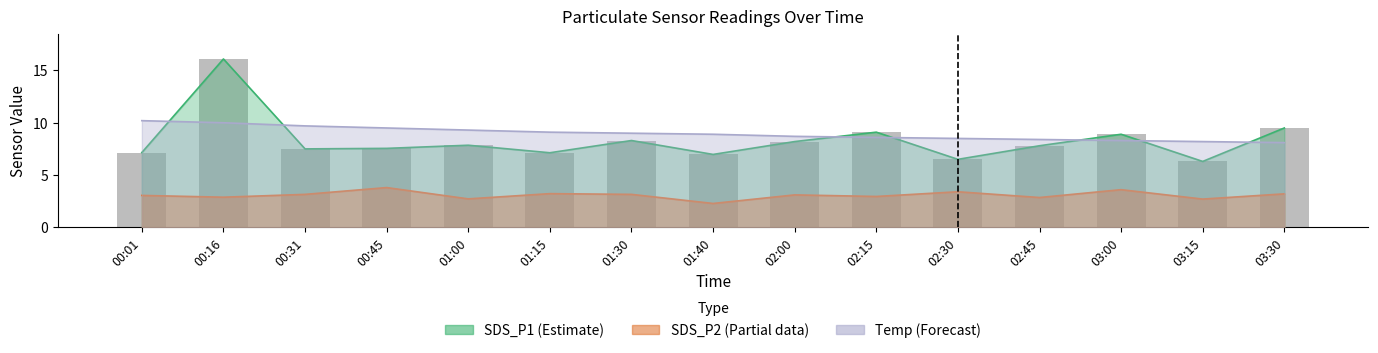

Rank the categories by value from lowest to highest.

03:15, 02:30, 01:40, 01:15, 00:01, 00:31, 00:45, 02:45, 01:00, 02:00, 01:30, 03:00, 02:15, 03:30, 00:16